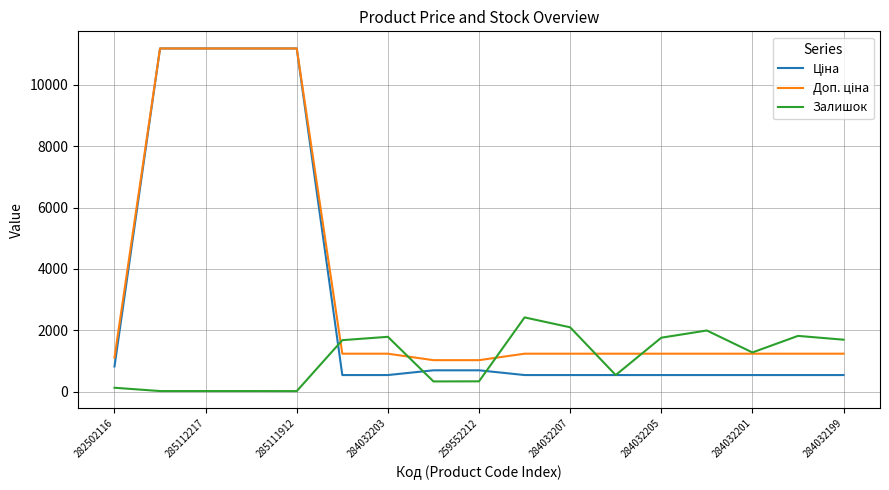

What is the highest value of the Залишок series?

2419.0